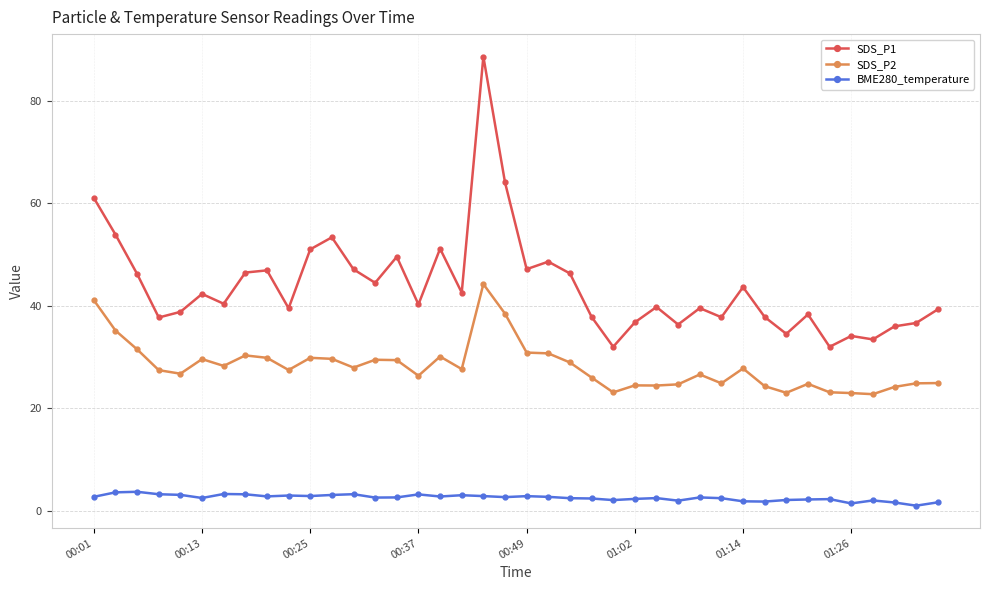

True or false: BME280_temperature has more than 0 points higher than both neighbors.

True